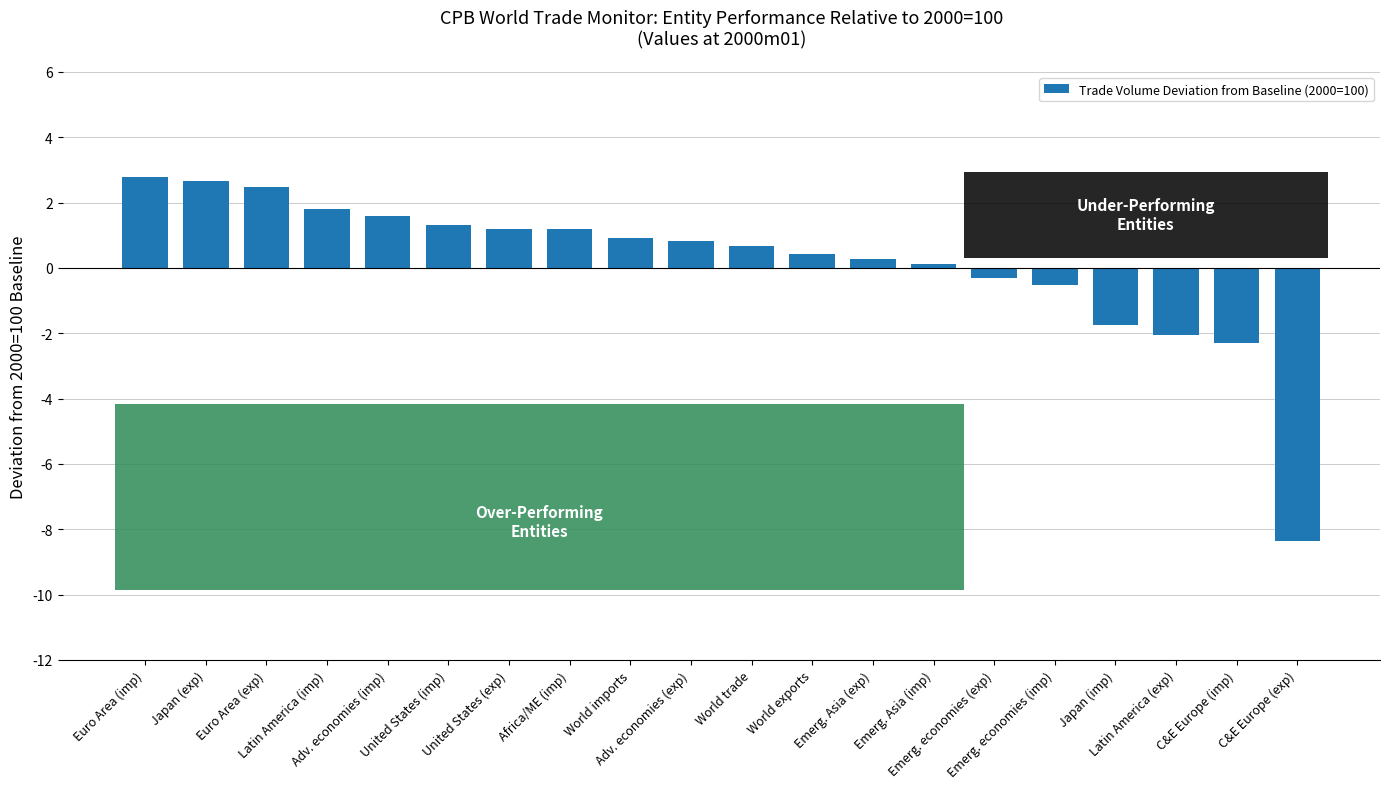

How many bars are there in total?

20